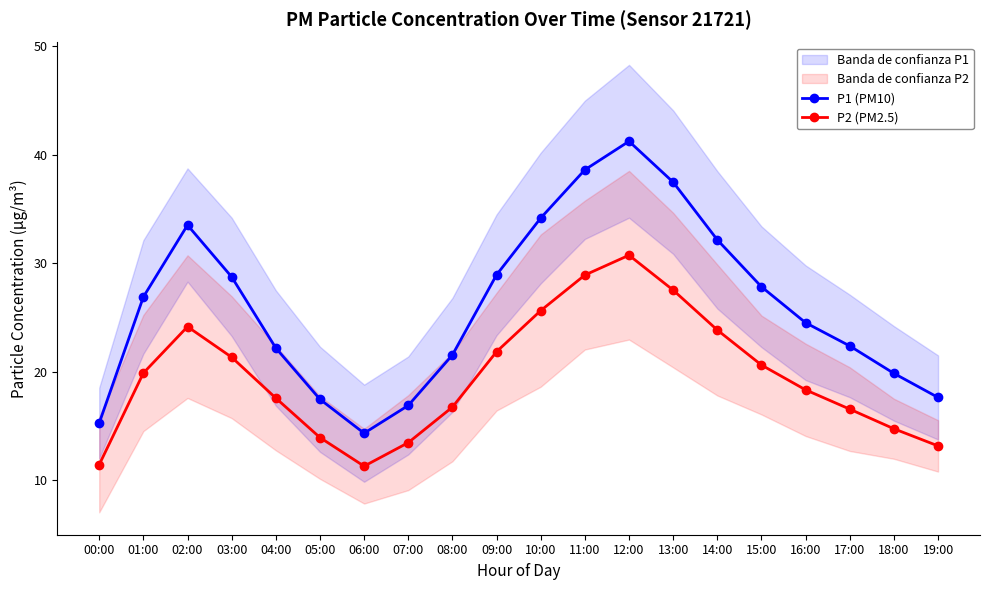

How many values in the P1 (PM10) series are below 26?

10